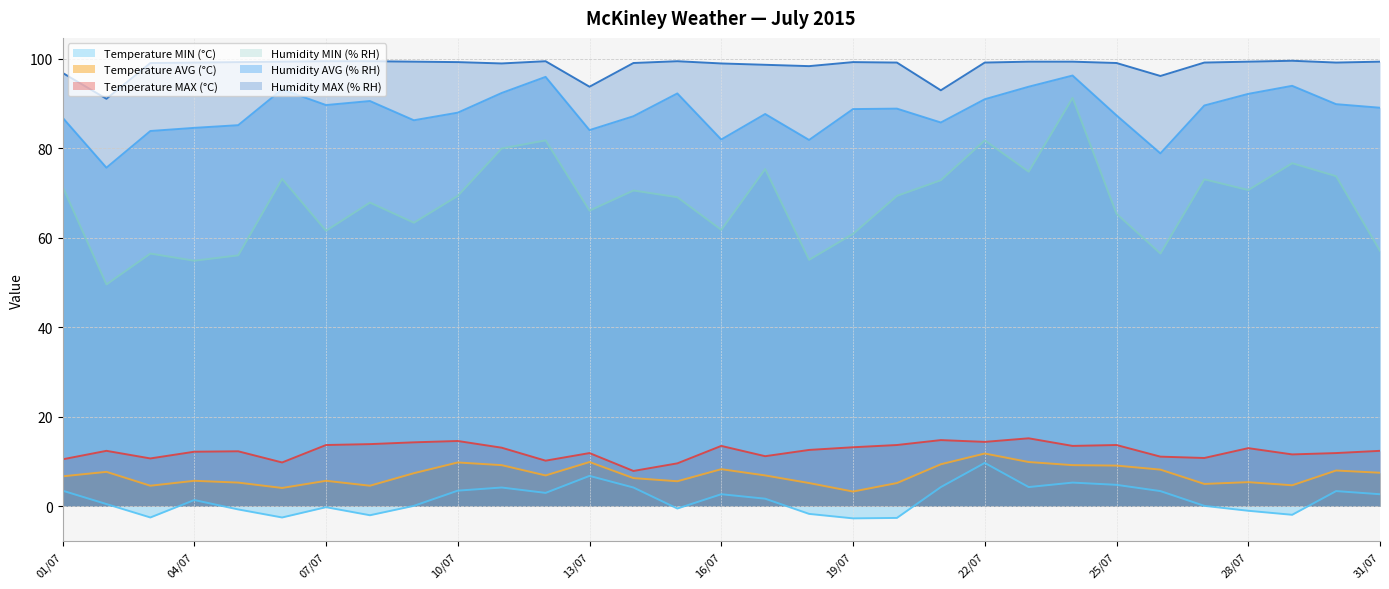

Where does the Temperature MIN (°C) series first go above 1?

01/07